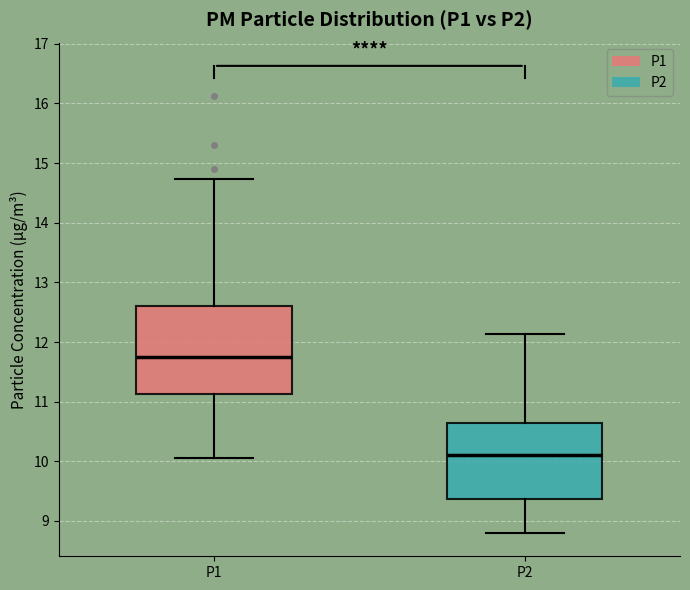

Where is the upper edge of the box for P2 on the y-axis? The values are not printed on the chart, so give them approximately, as read against the axis.

10.6